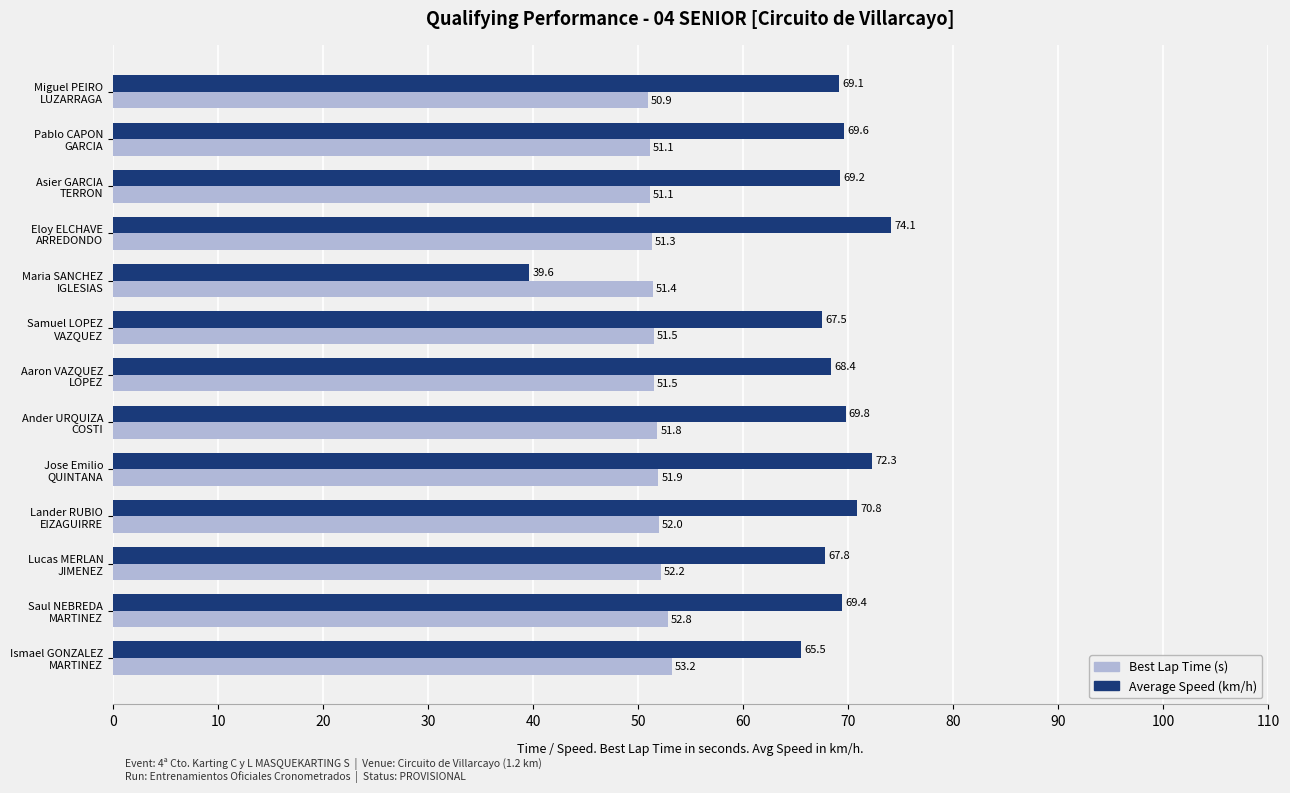

How many values in the Average Speed (km/h) series exceed 69?

8